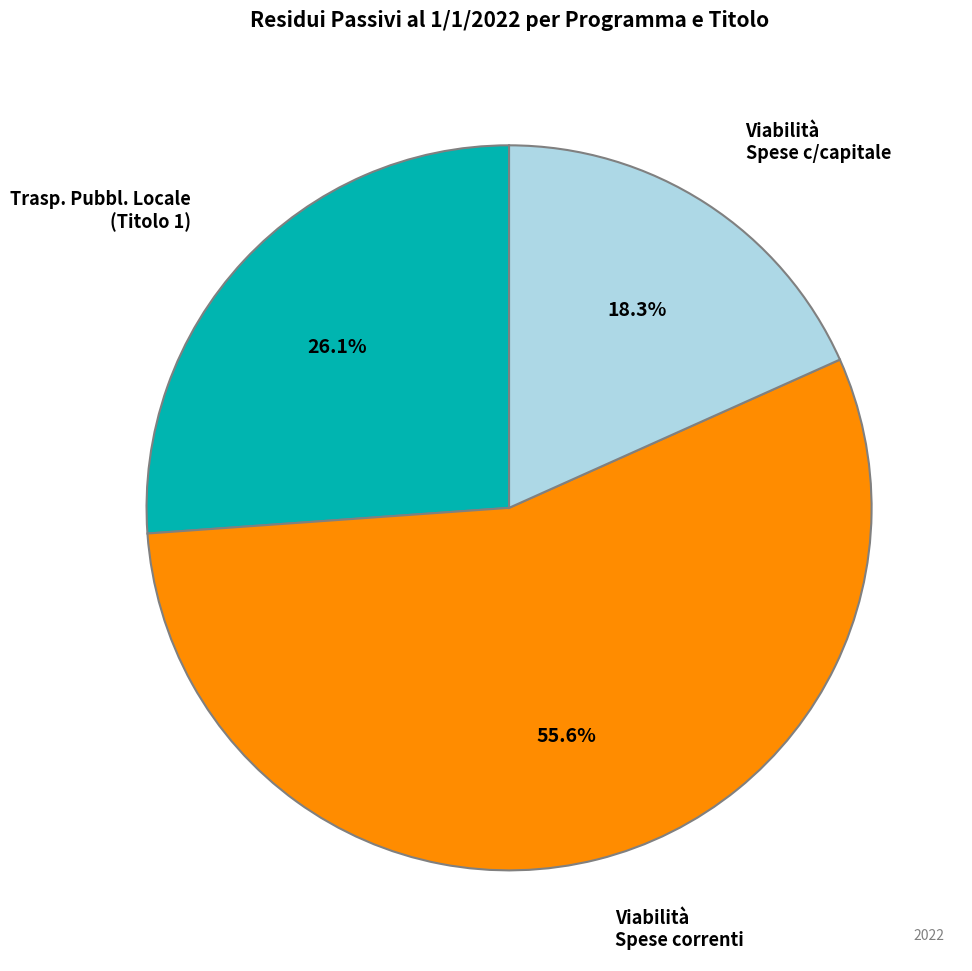

Is there a majority slice in this chart?

Yes